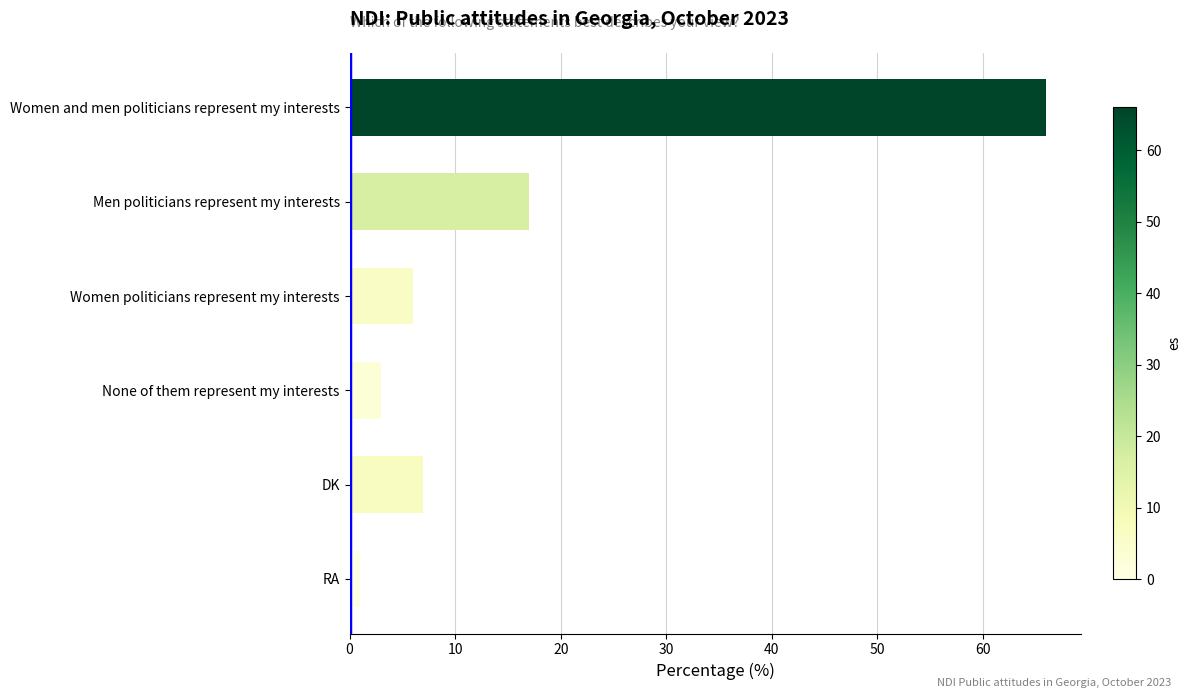

What is the ratio of the value at Women and men politicians represent my interests to the value at DK?

9.4